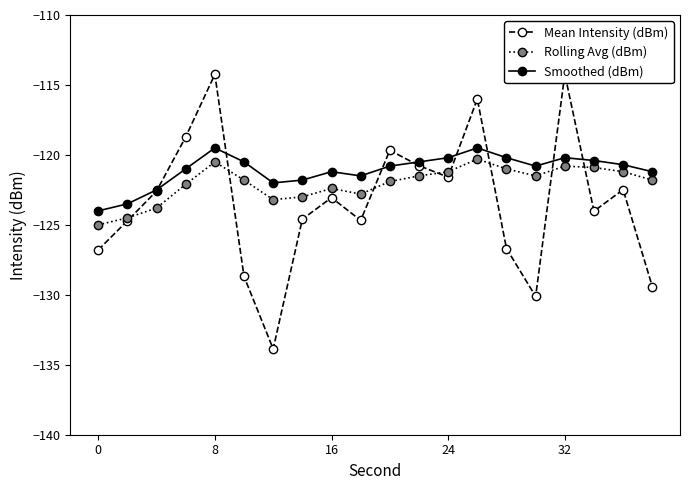

True or false: Smoothed (dBm) has a value of -120.2 at 24.

True